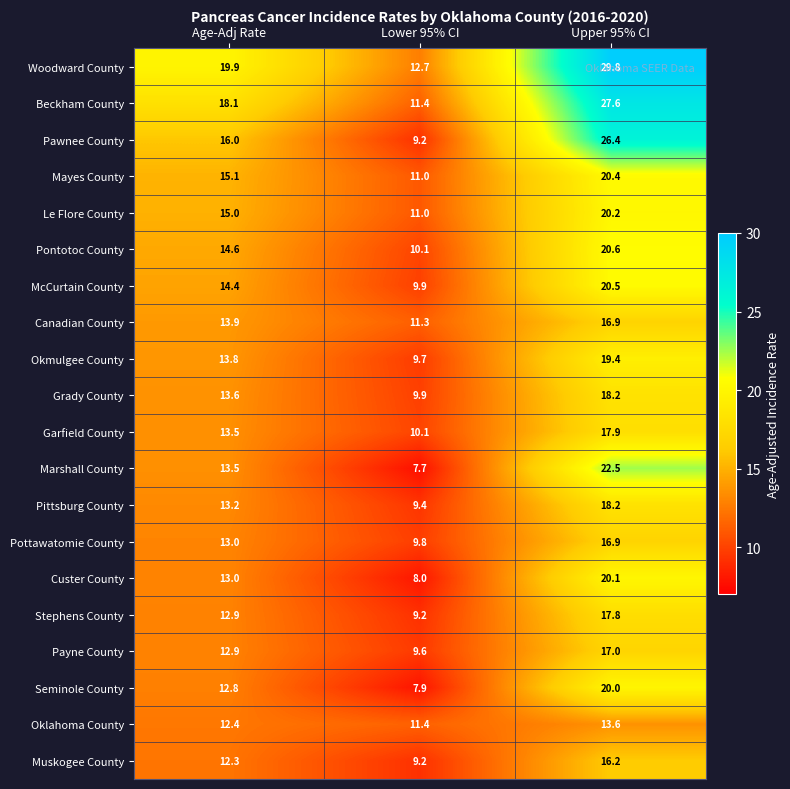

Where does the Stephens County series first go above 12?

Age-Adj Rate